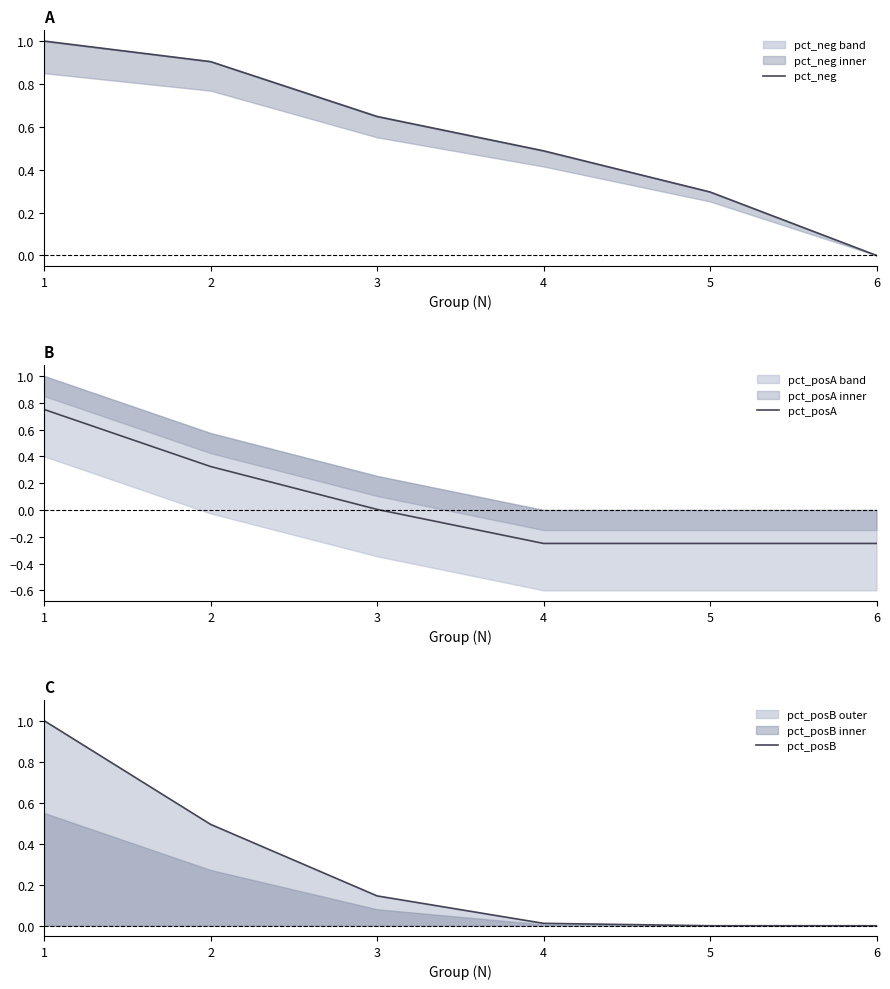

What is the value of the pct_posA point at the 5th from the left?

-0.2